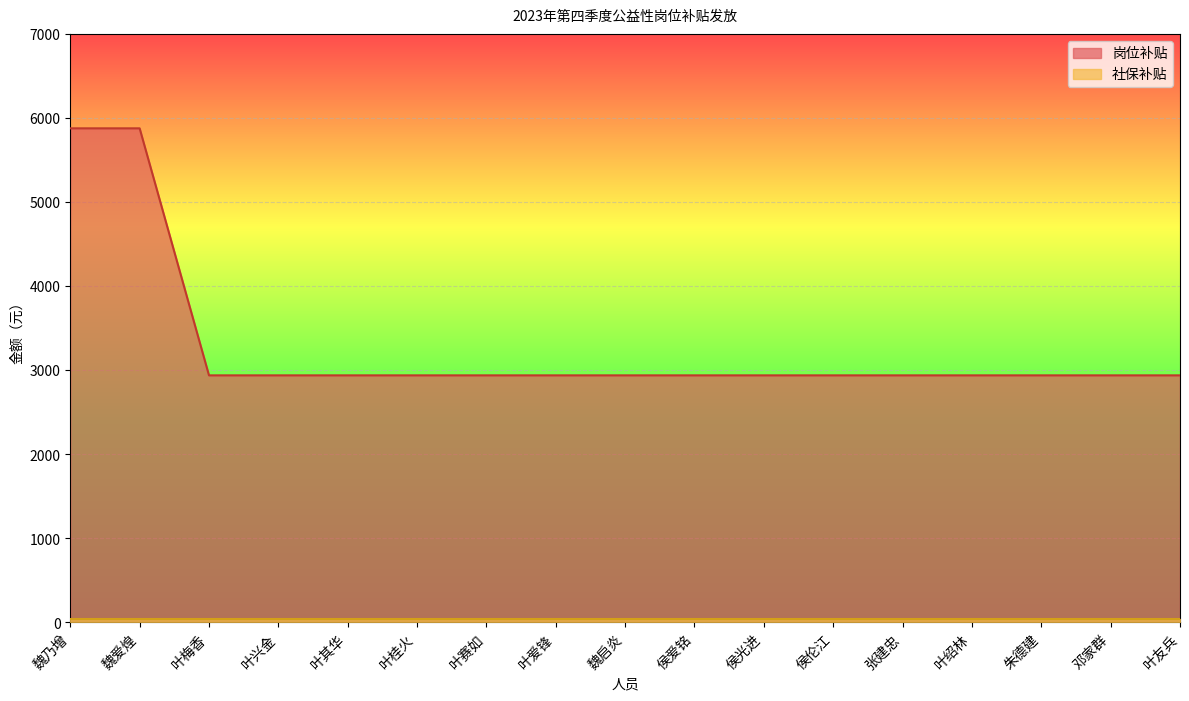

What is the maximum value shown in the chart?

5880